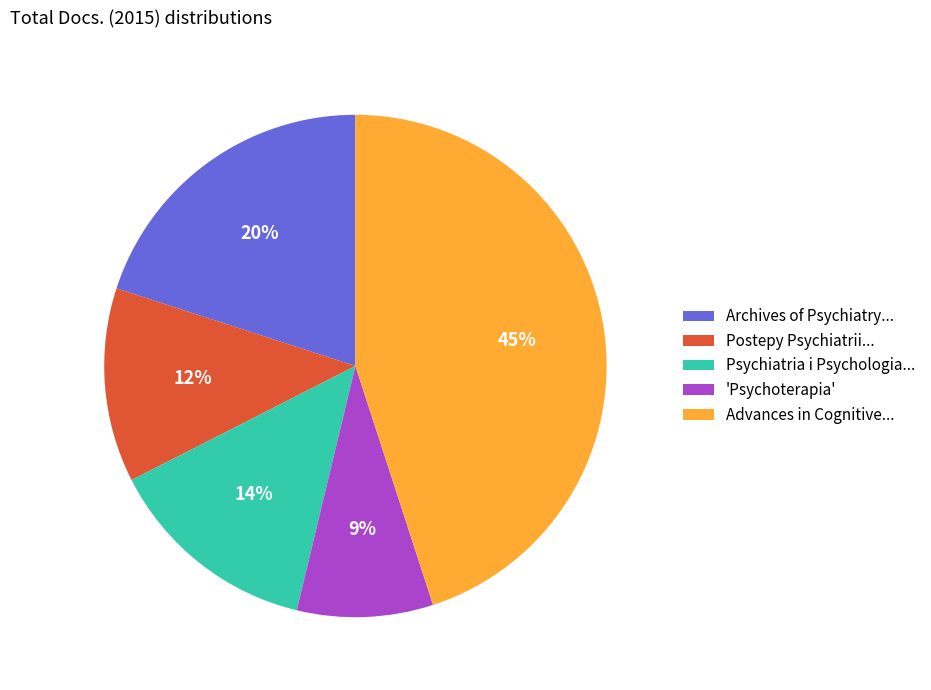

Rank the categories by value from highest to lowest.

Advances in Cognitive..., Archives of Psychiatry..., Psychiatria i Psychologia..., Postepy Psychiatrii..., 'Psychoterapia'